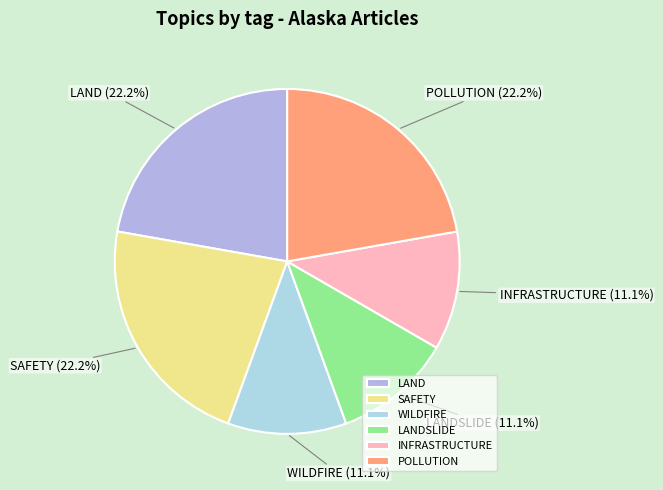

Combined, do LAND and SAFETY account for over 50%?

No